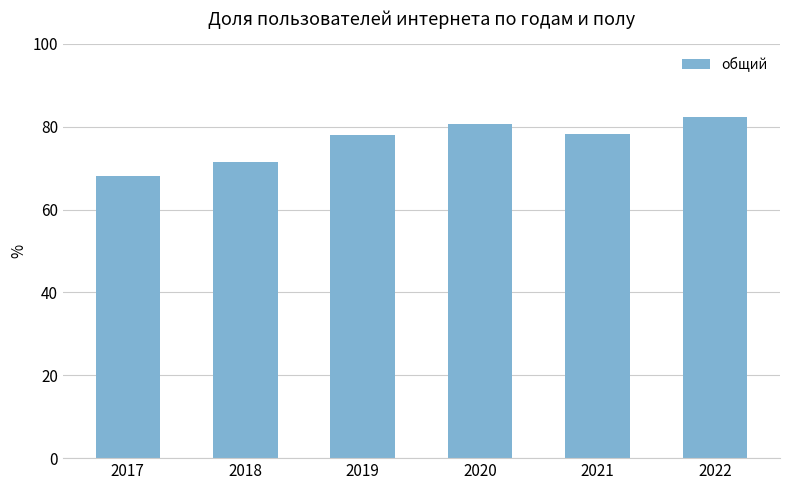

The value at 2017 is 68.2. True or false?

True